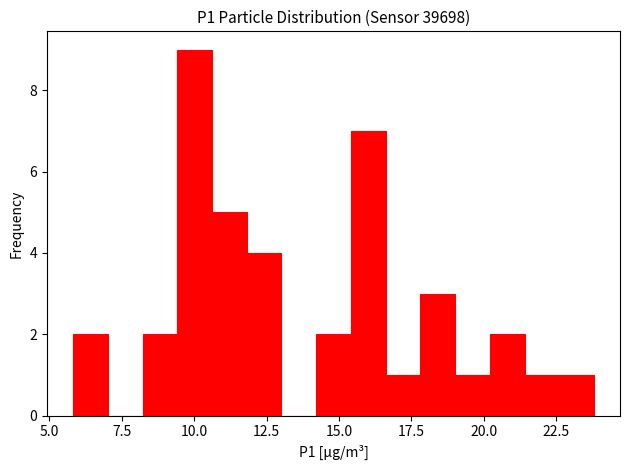

Around what value on the x-axis is the tallest bar? Give the approximate position of its centre, as read against the axis.

10.0